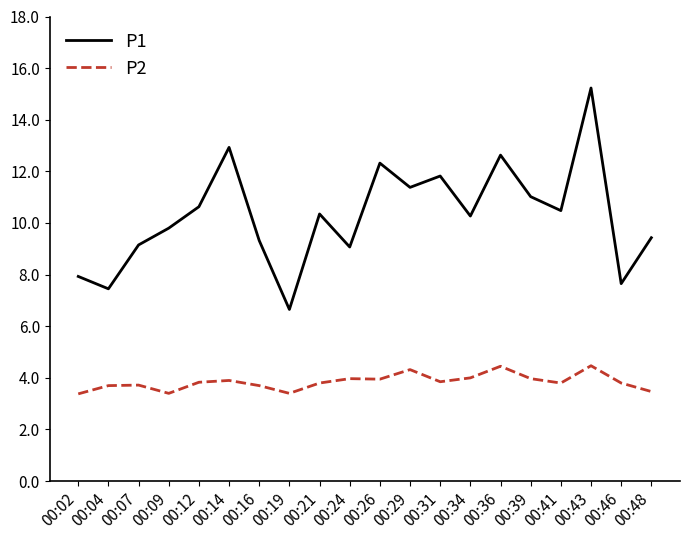

Is this an area chart (filled region under the line)?

No